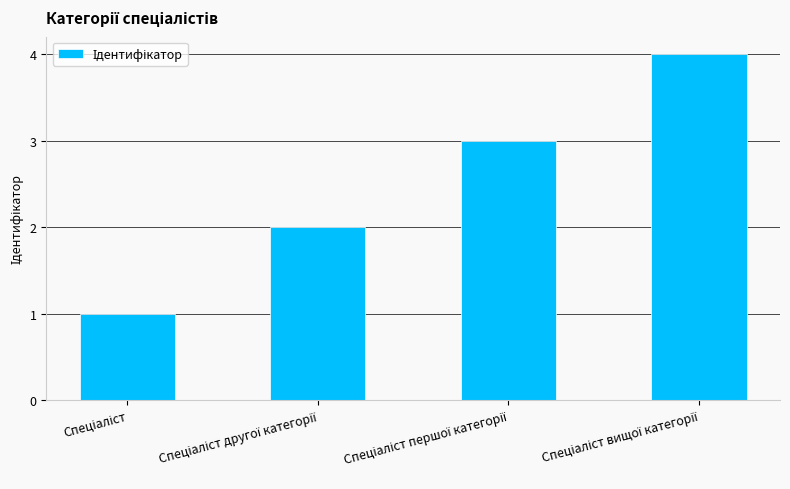

Reading left to right, list all the values displayed in this chart.

1	2	3	4